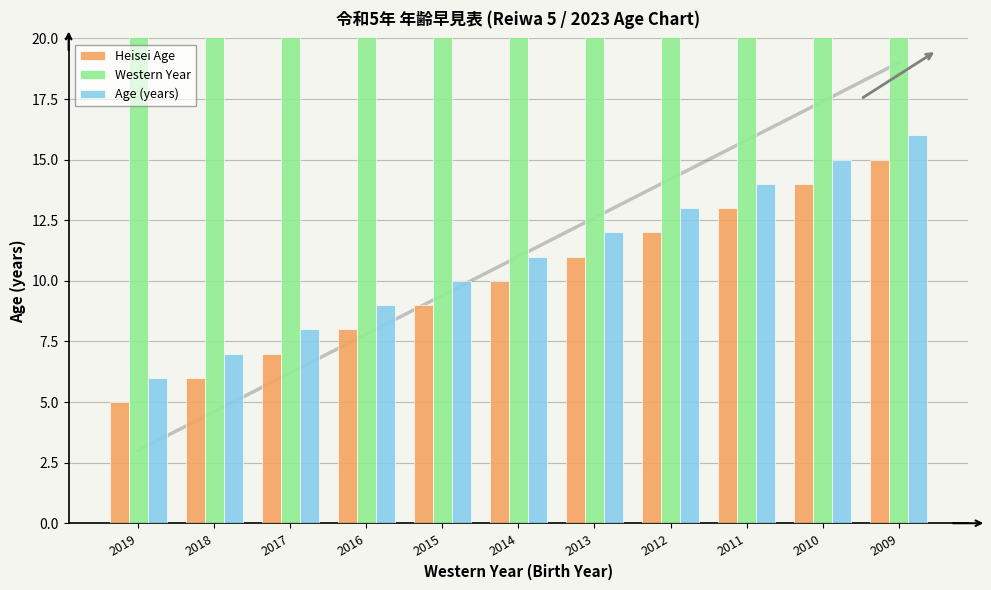

Which series has the widest spread of values?

Heisei Age